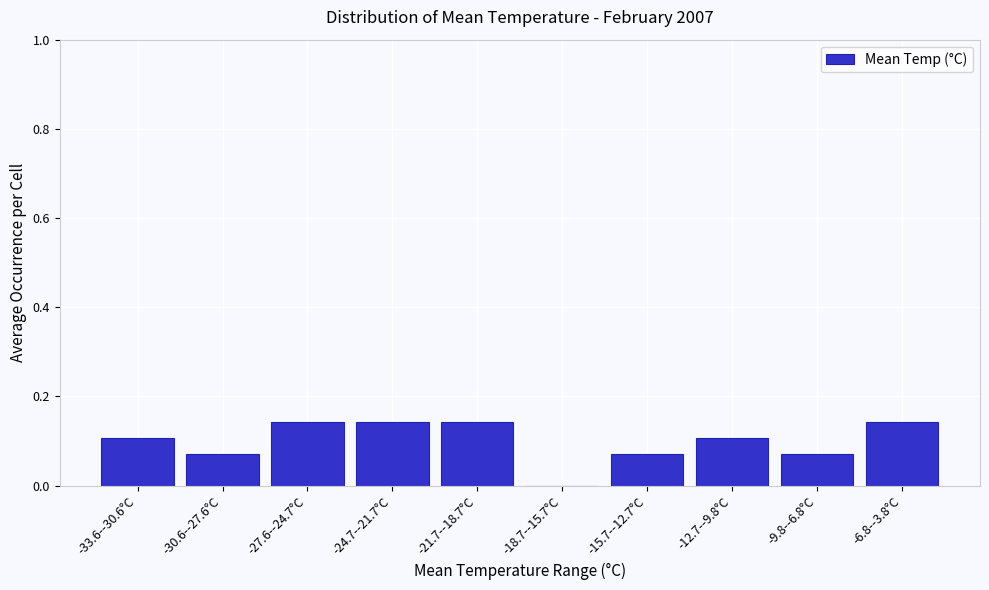

Is it true that the value at -24.7--21.7°C is 0.2?

False